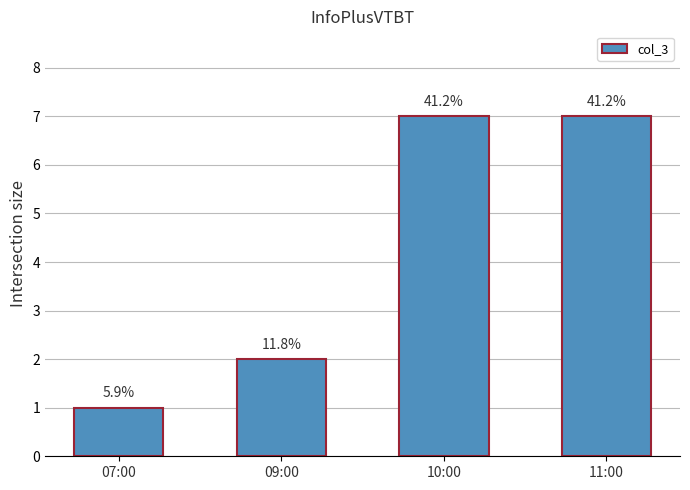

What is the smallest value displayed?

1